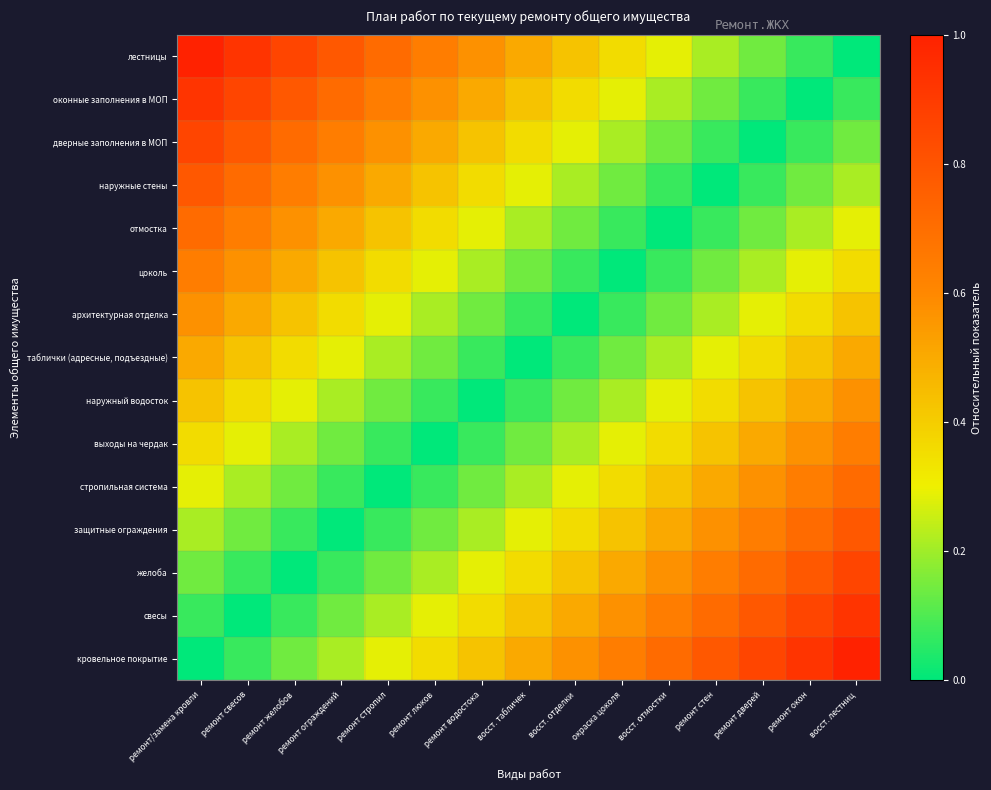

Which series has the widest spread of values?

кровельное покрытие